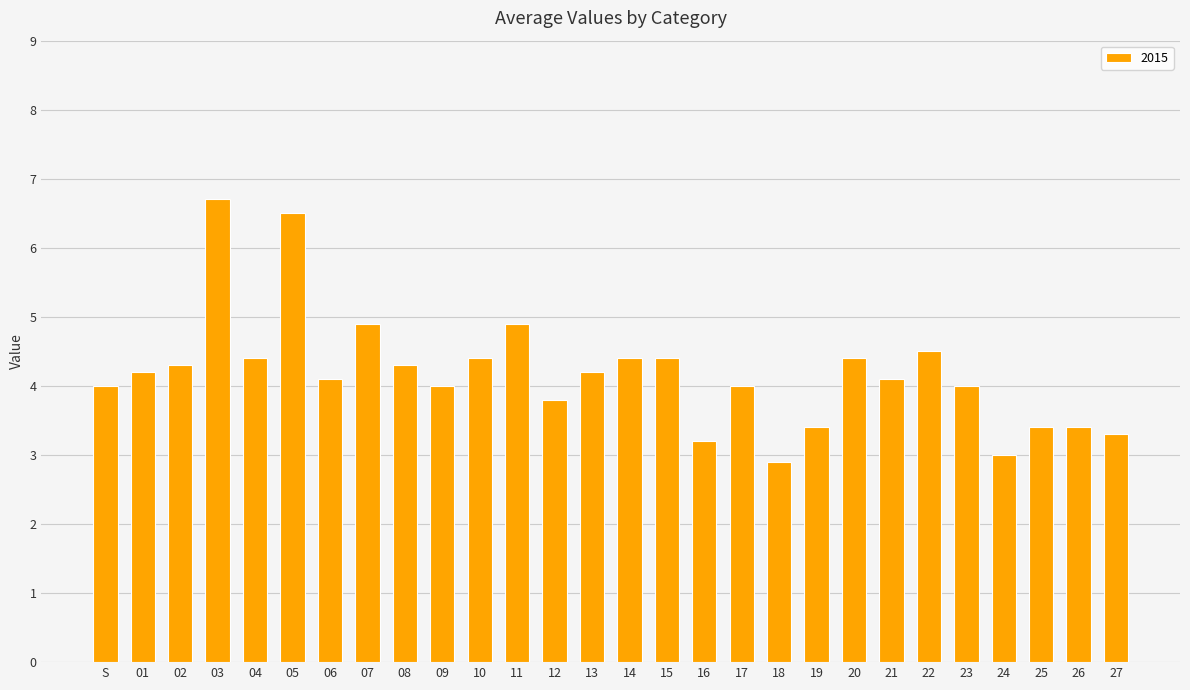

Between 10 and 08, which is larger?

10